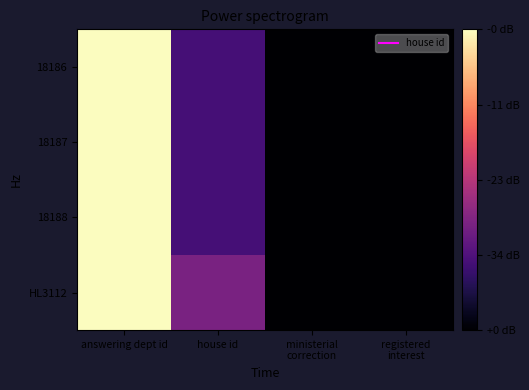

At how many categories does at least one series exceed 2?

1